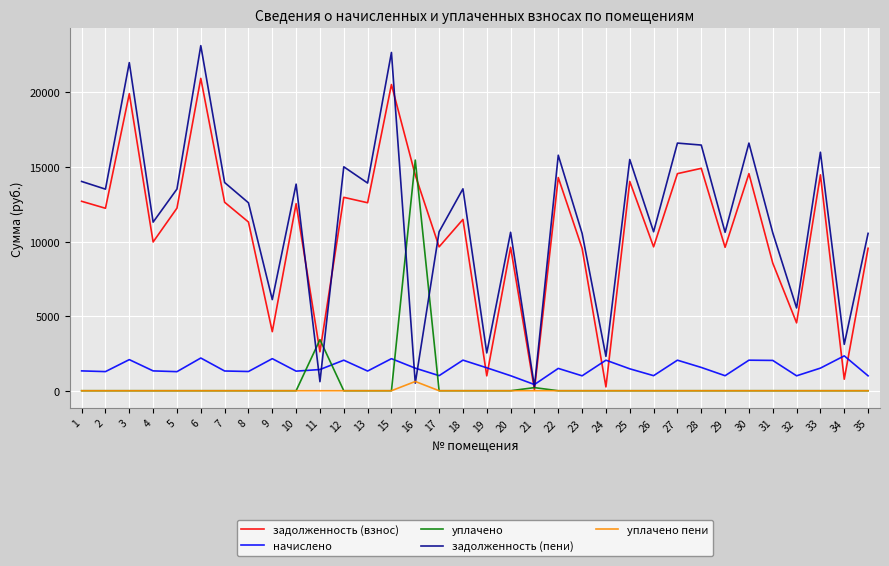

Which series ends up on top after the final intersection of задолженность (взнос) and начислено?

задолженность (взнос)